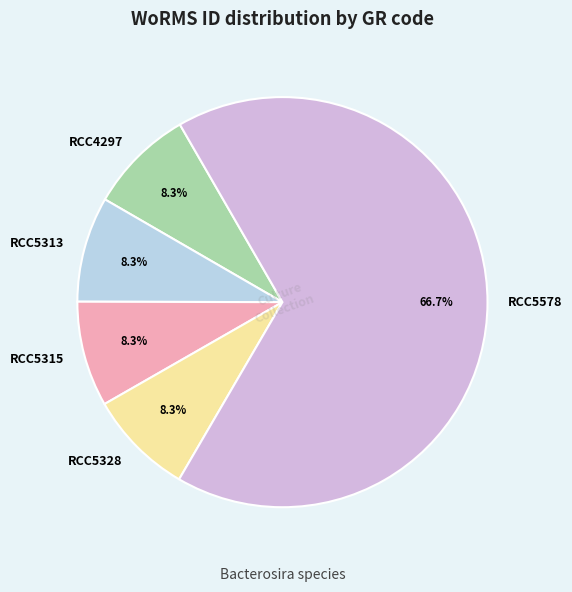

Approximately how many times larger is the value at RCC4297 compared to RCC5313?

1.0